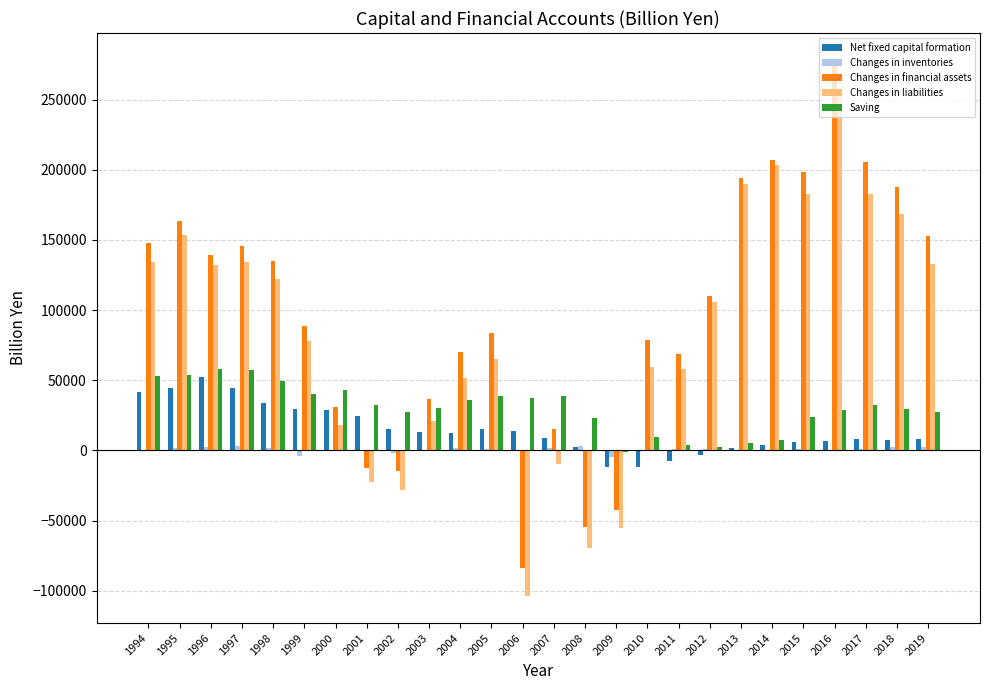

True or false: Net fixed capital formation has a value of -11640.5 at 2010.

True